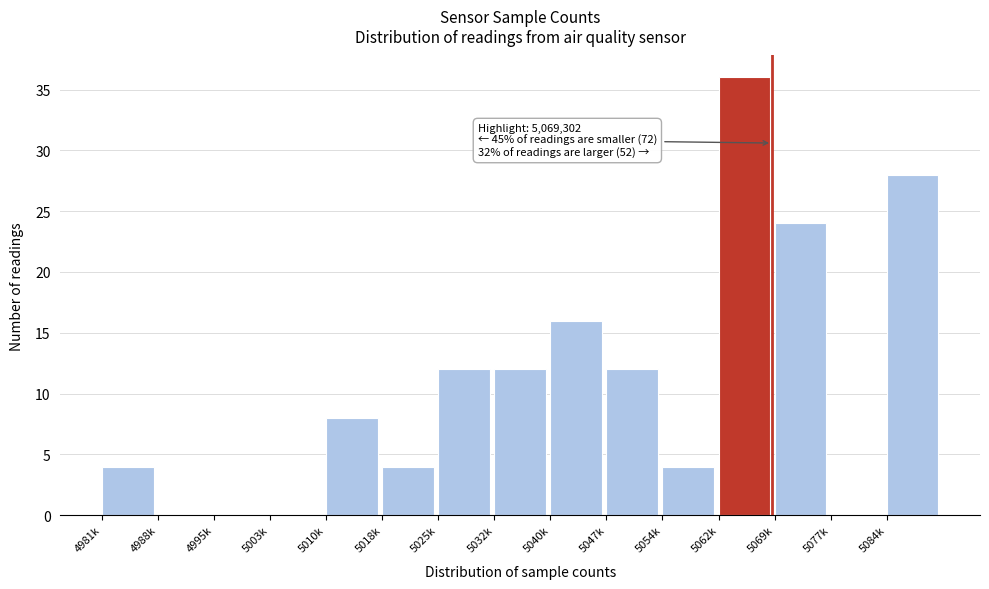

Reading right to left, extract all data points from this chart.

5084k=28	5077k=0	5069k=24	5062k=36	5054k=4	5047k=12	5040k=16	5032k=12	5025k=12	5018k=4	5010k=8	5003k=0	4995k=0	4988k=0	4981k=4